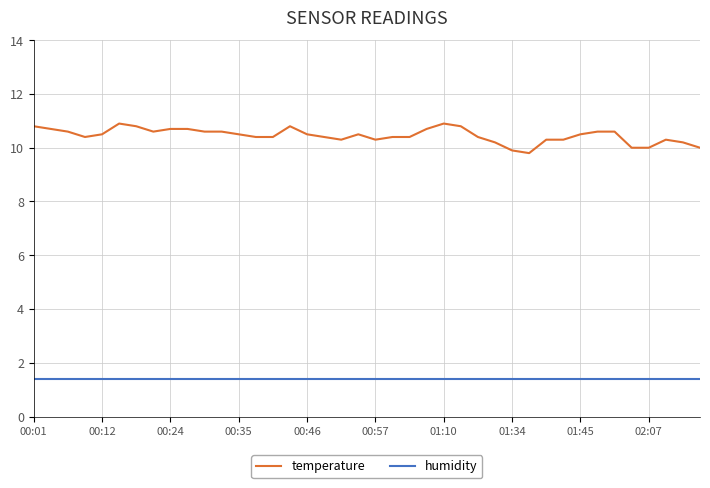

What is the maximum value shown in the chart?

10.9